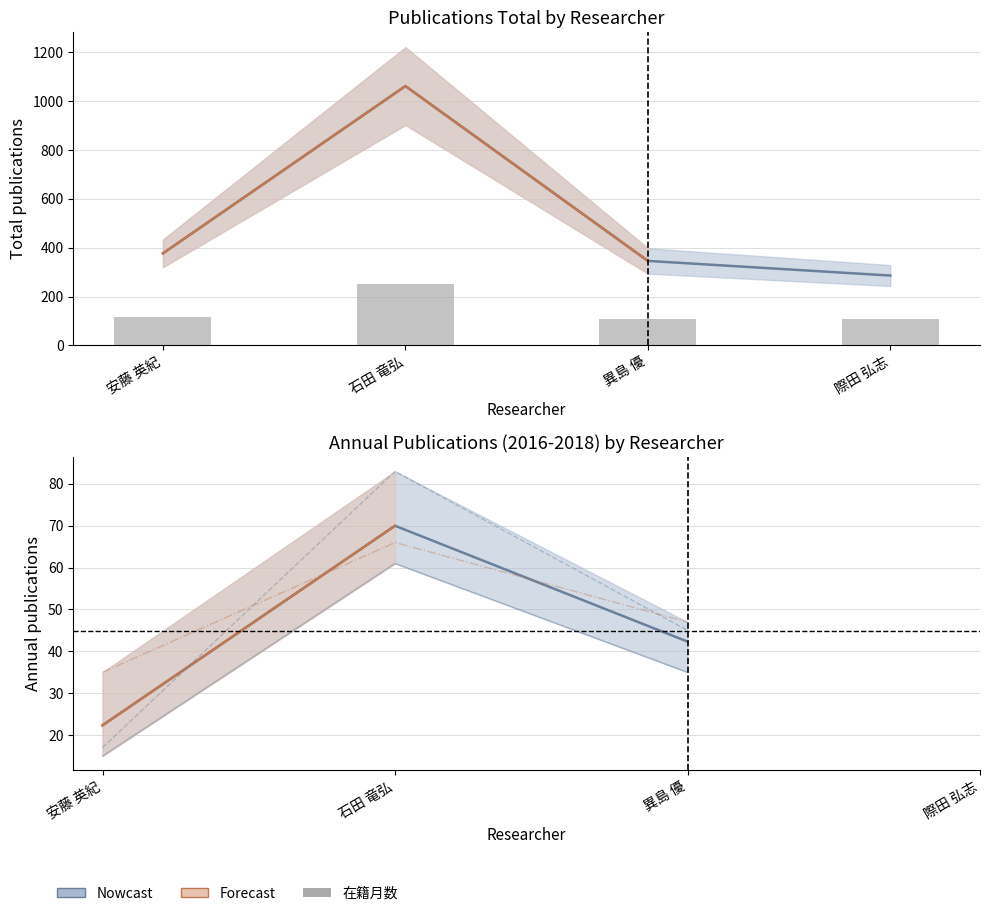

Is the value of 著作合計(欧文) at 異島 優 greater than the value of 著作合計 at 異島 優?

No